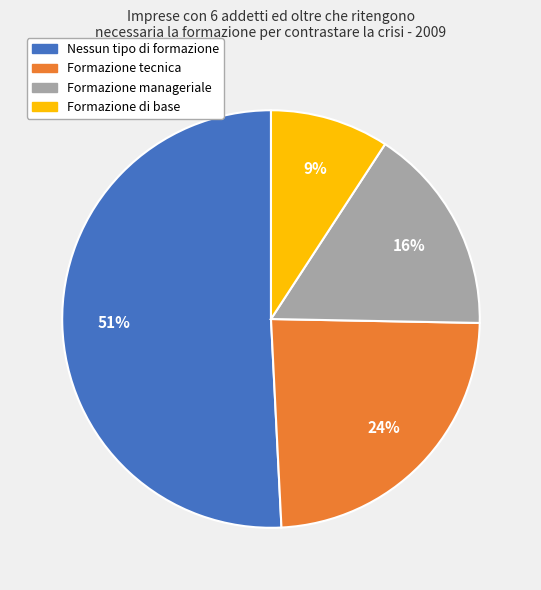

Approximately how many times larger is the value at Formazione manageriale compared to Nessun tipo di formazione?

0.3